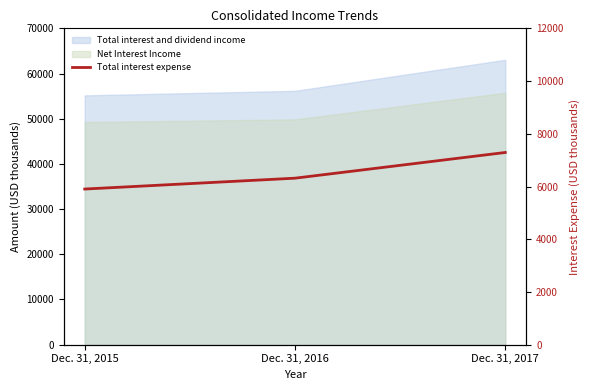

What is the average value?

6504